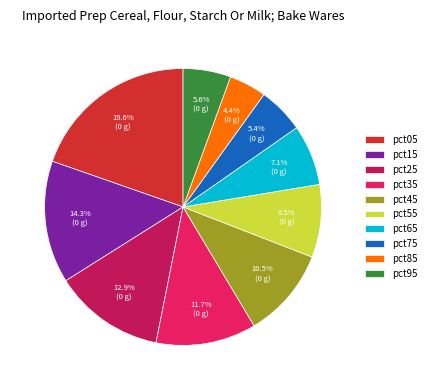

How many segments does this pie chart have?

10